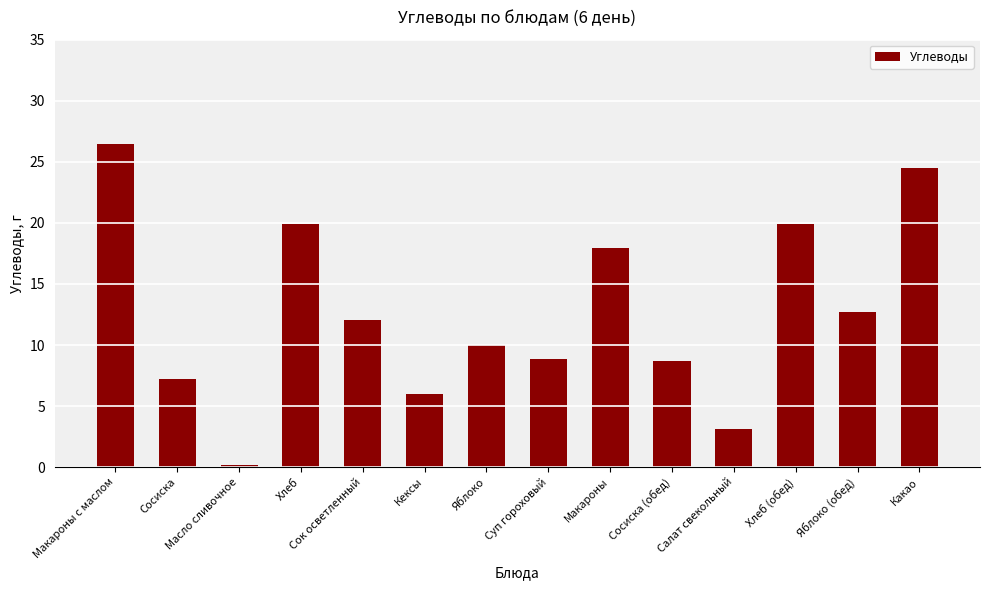

At which category does the chart reach its minimum across all series?

Масло сливочное